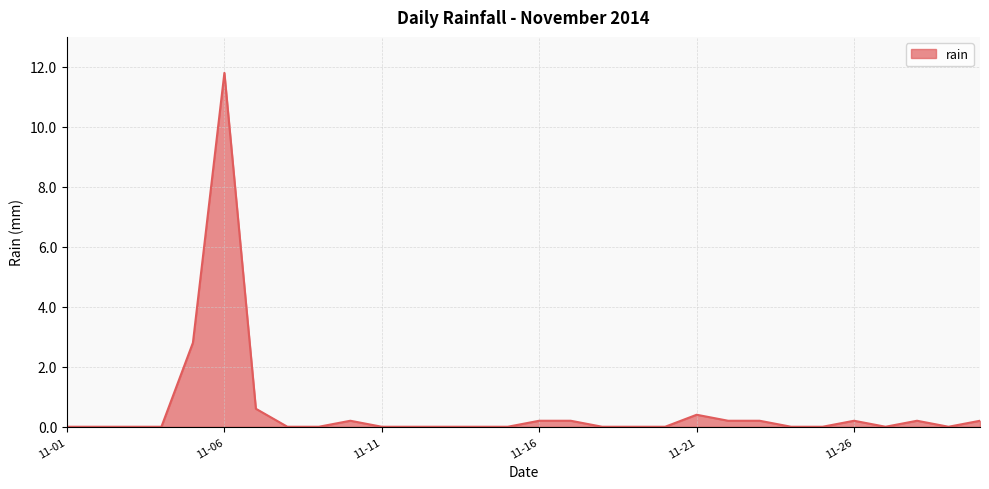

What is the maximum value shown in the chart?

11.8